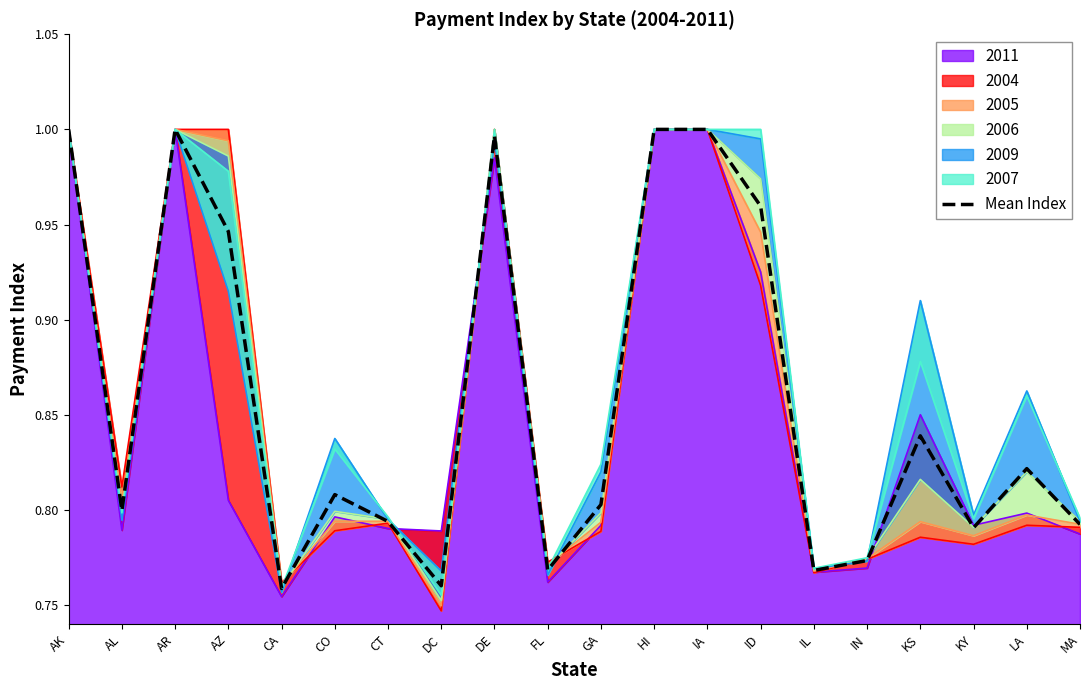

Between AR and IN, which is larger?

AR